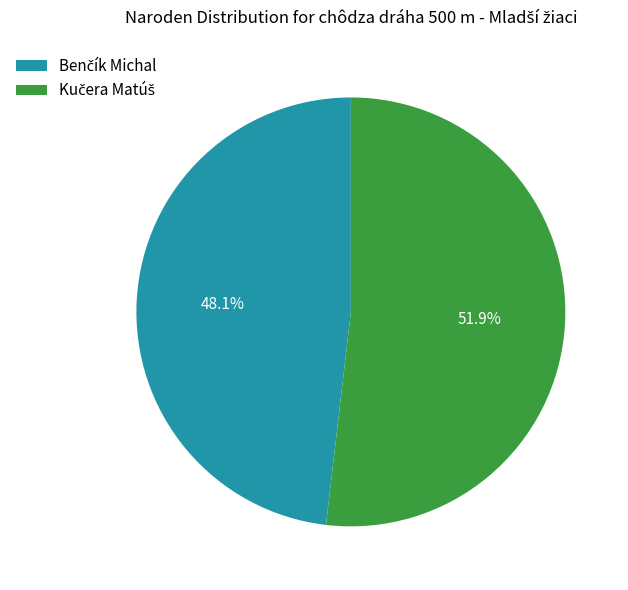

The Kučera Matúš slice represents 45% of the pie. True or false?

False